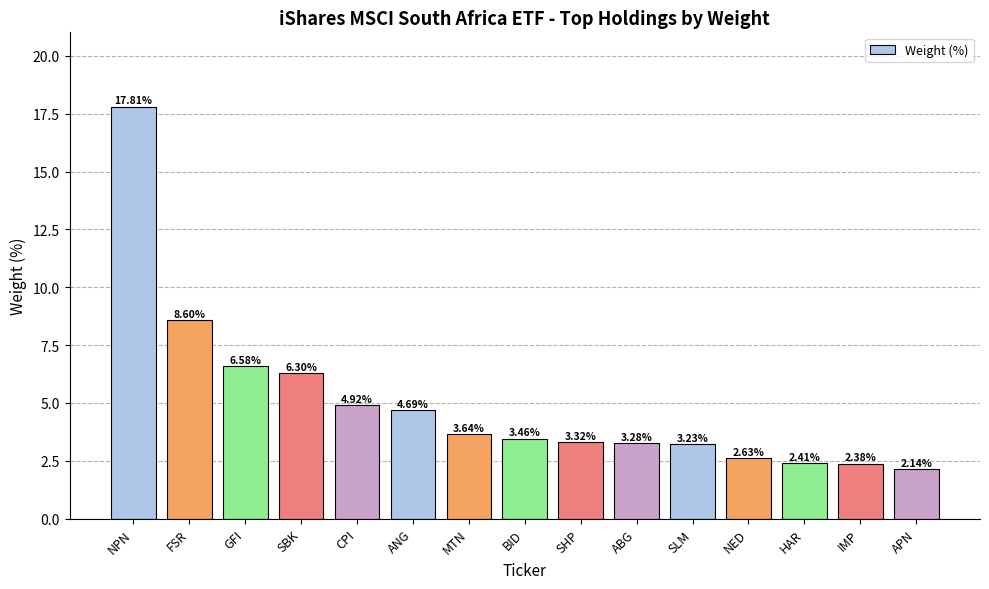

Rank the categories by value from lowest to highest.

APN, IMP, HAR, NED, SLM, ABG, SHP, BID, MTN, ANG, CPI, SBK, GFI, FSR, NPN